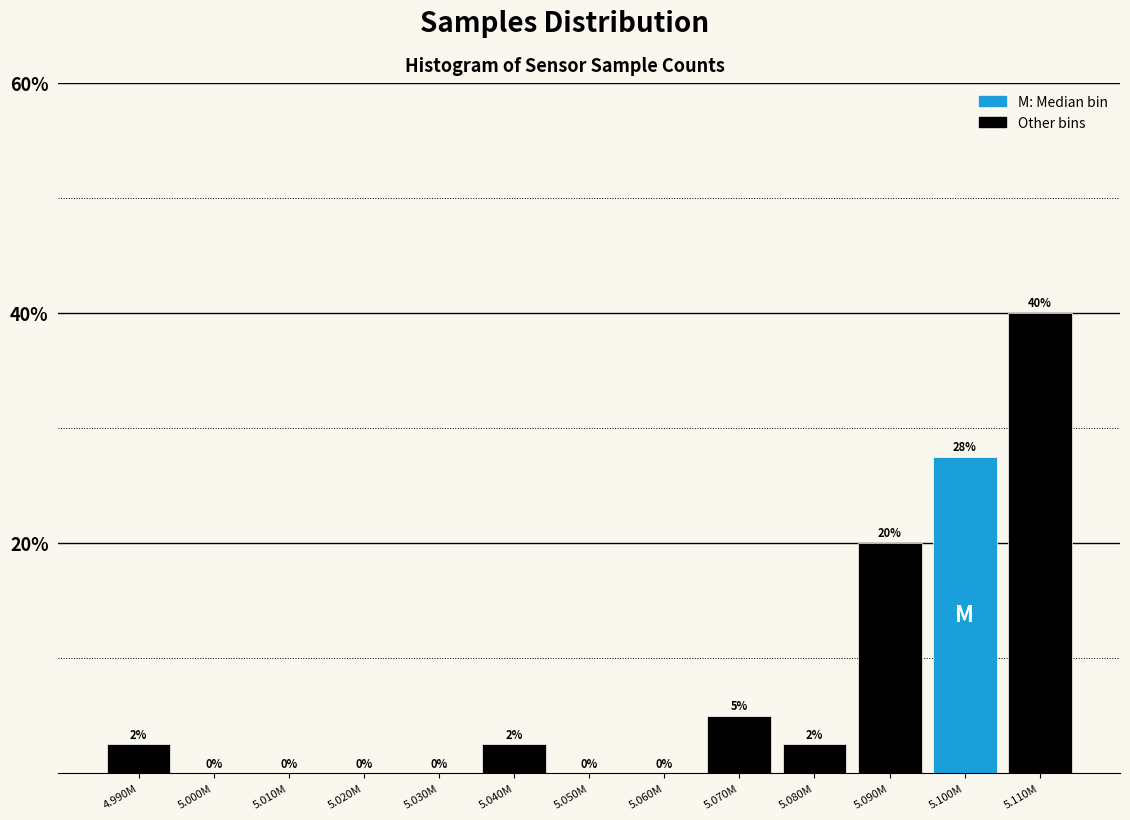

The value at 5.070M is 8.5. True or false?

False